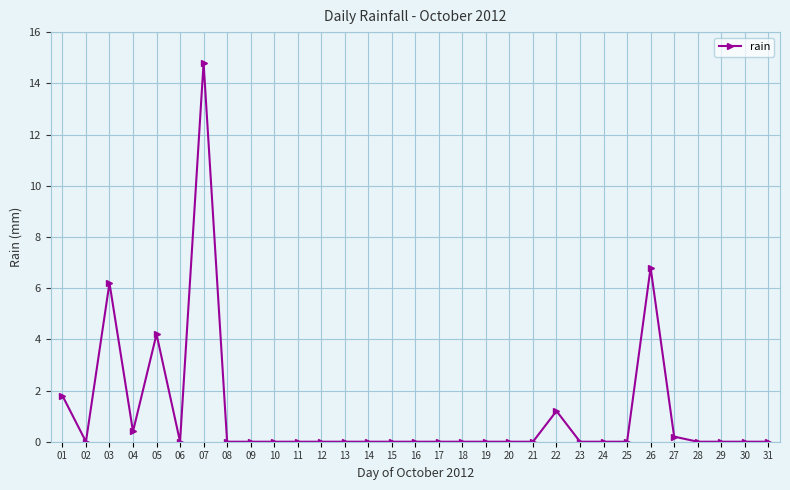

At which category does the data reach its first local peak?

03